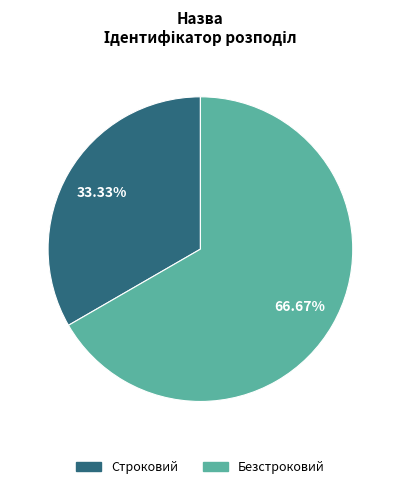

The Строковий slice represents 33% of the pie. True or false?

True